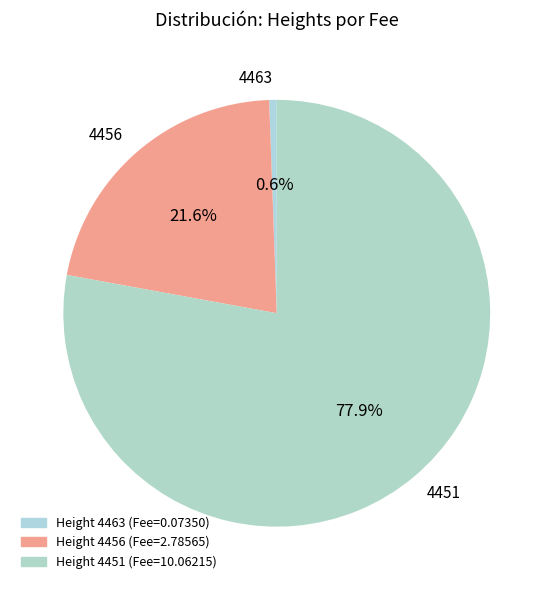

Approximately how many times larger is the value at 4456 compared to 4451?

0.3